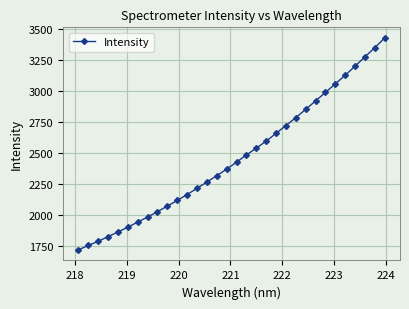

What is the difference between the maximum and second lowest values?

1674.3